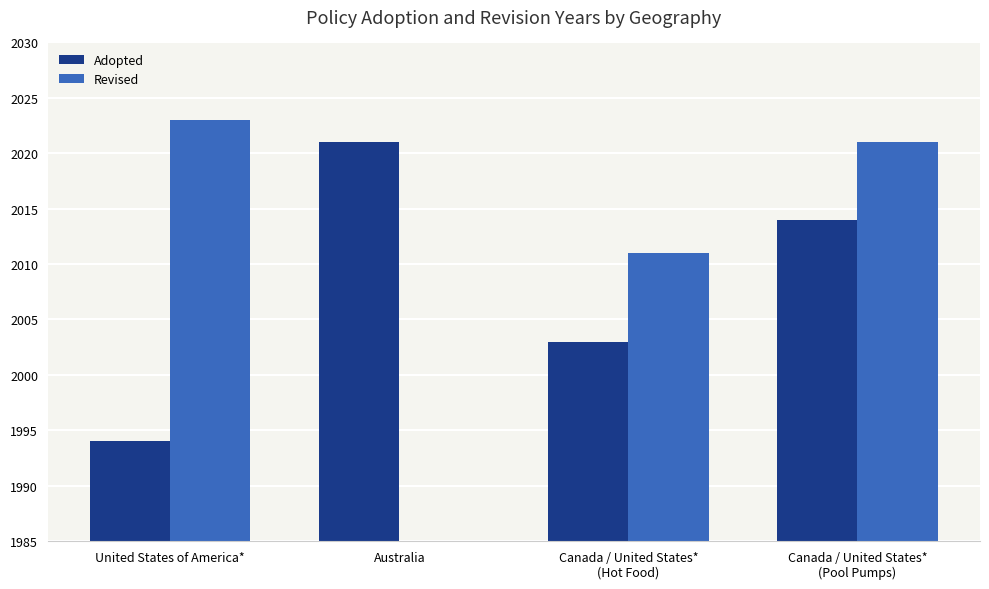

Which series has the widest spread of values?

Revised